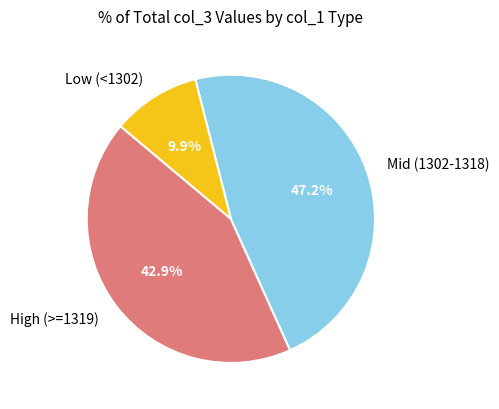

Does any single category account for the majority?

No